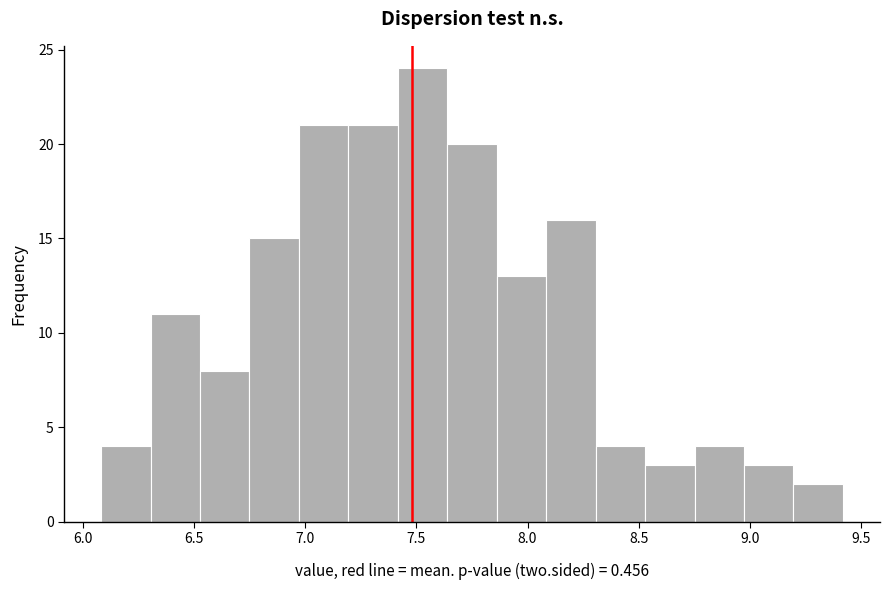

What is the height of the bar covering 8.55 to 8.75 on the x-axis? Neither the bar edges nor the heights are printed on the chart, so give them approximately, as read against the axes.

3